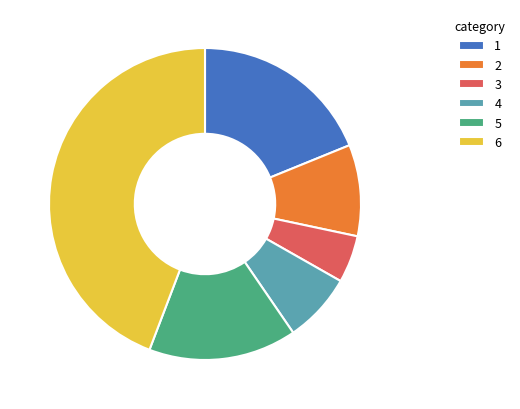

Is the sum of 2 and 5 greater than half?

No